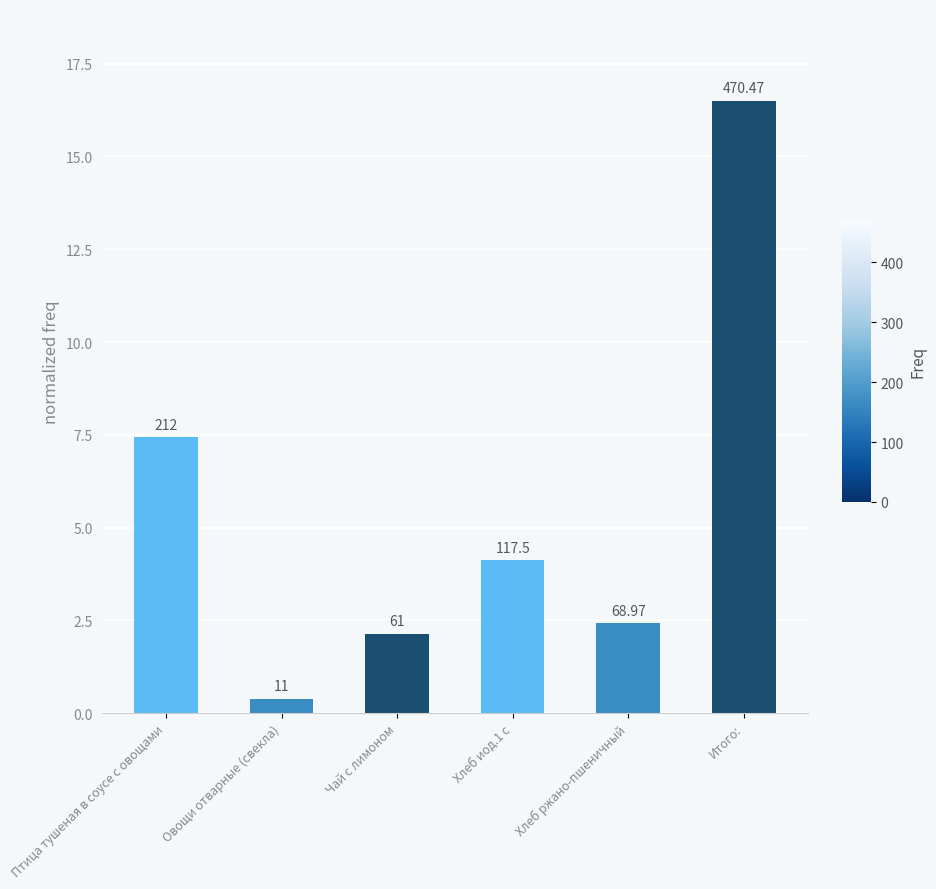

How many bars are there in total?

6